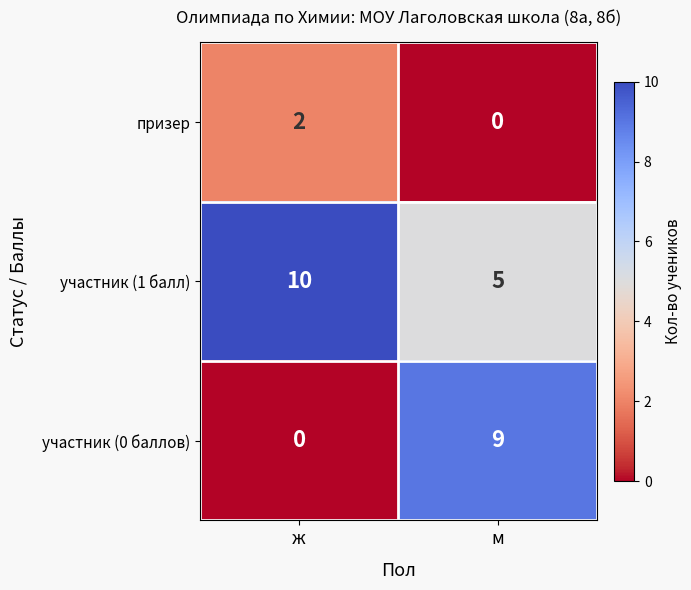

Is it true that участник (1 балл) equals 16 at ж?

False